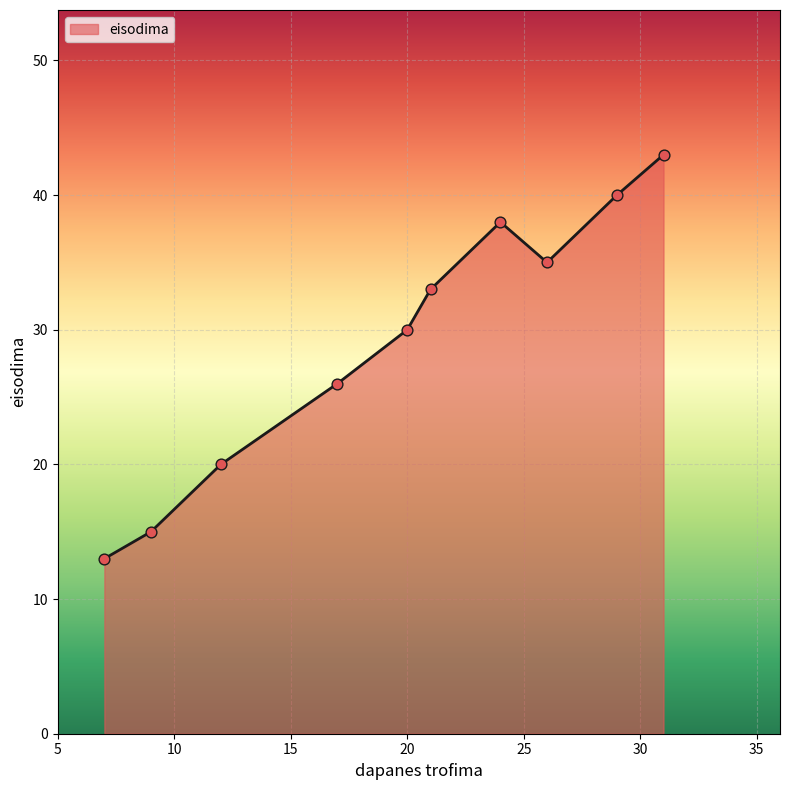

What is the minimum value shown in the chart?

13